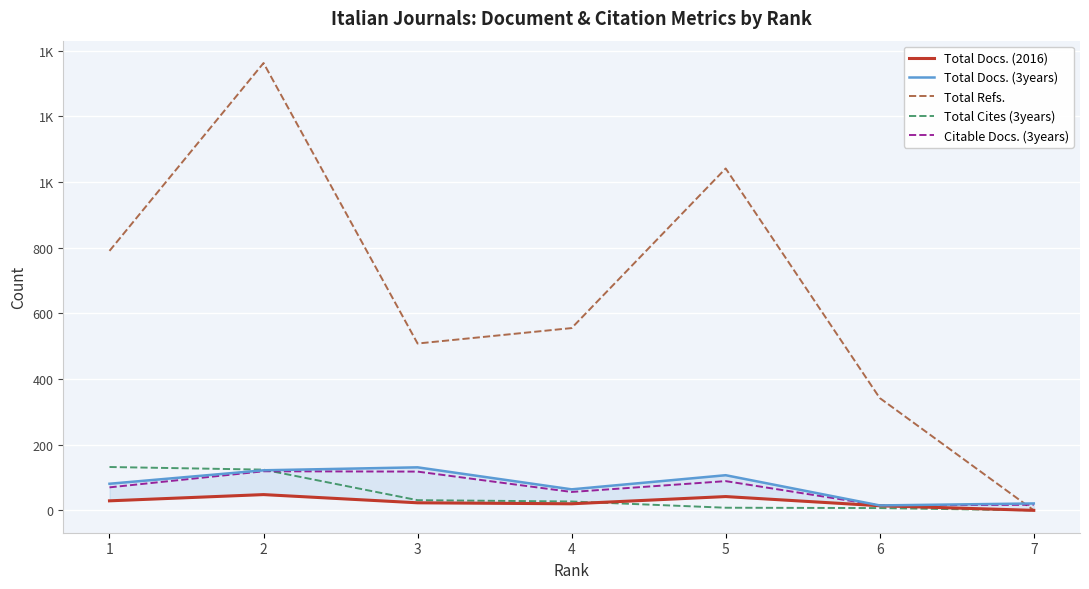

How many lines are shown in the chart?

5